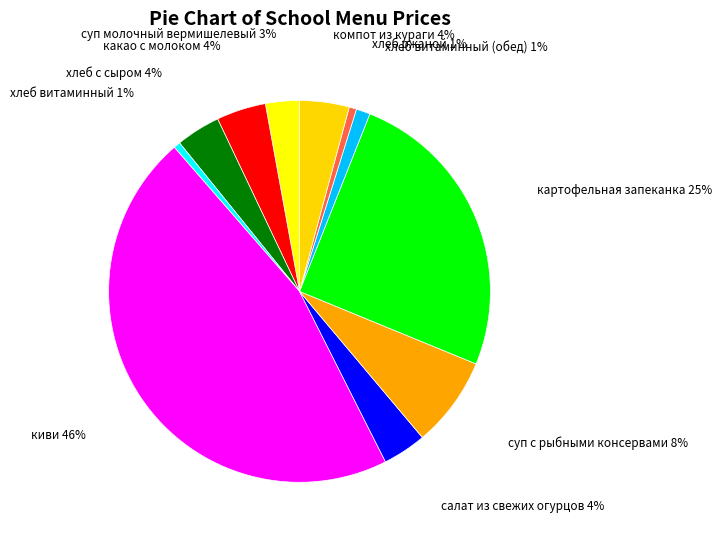

To the nearest percent, what portion does хлеб витаминный (обед) represent?

1%